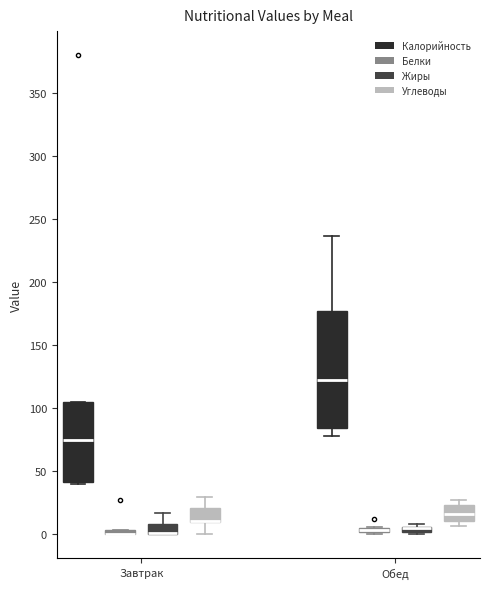

Which box is the tallest, from its lower edge to its upper edge?

Обед (Калорийность)